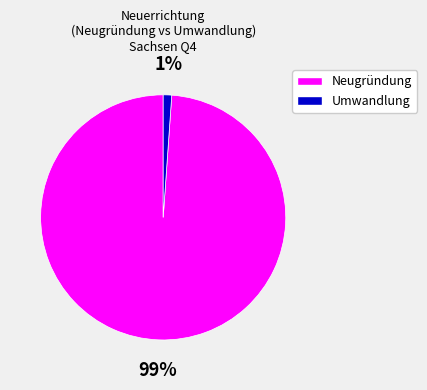

The Umwandlung slice represents 1% of the pie. True or false?

True